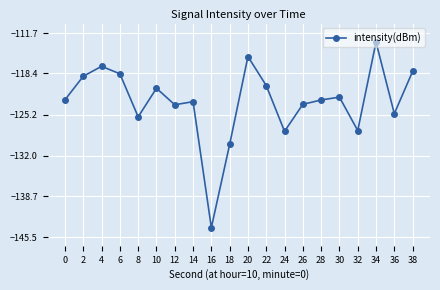

How many lines are shown in the chart?

1